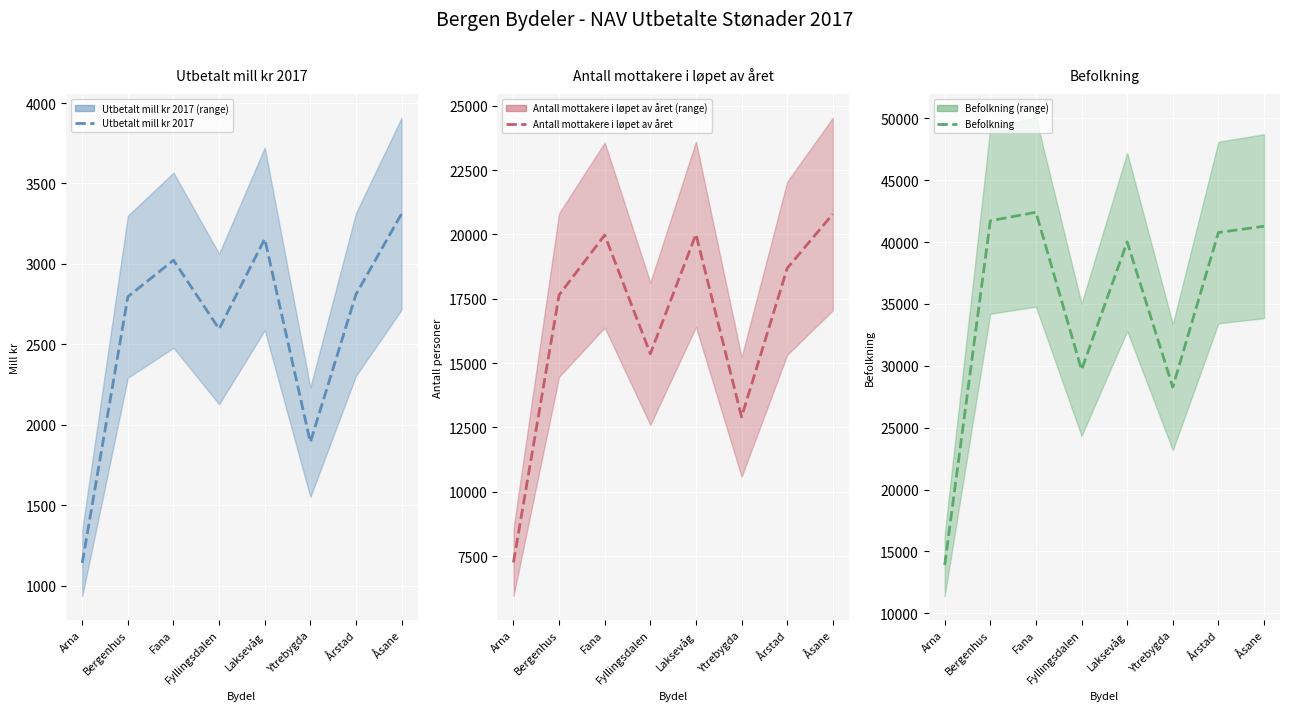

What position from the left is Arna?

1